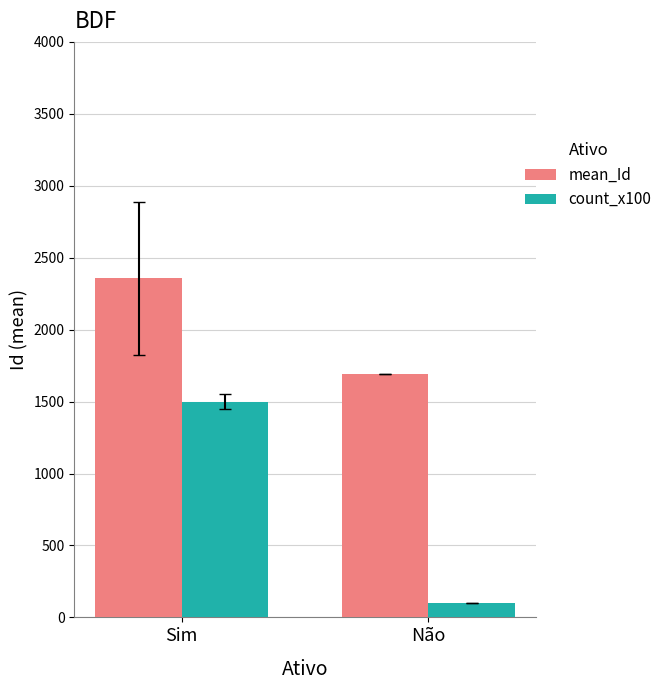

The count_x100 series shows 321.7 at Sim. True or false?

False